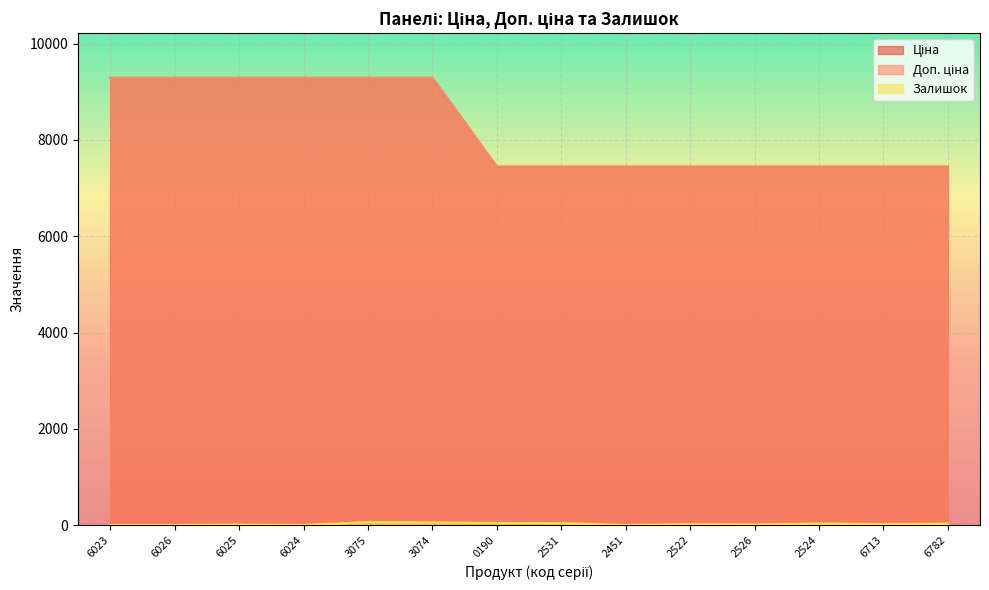

Which series changed the most between 3075 and 2524?

Ціна